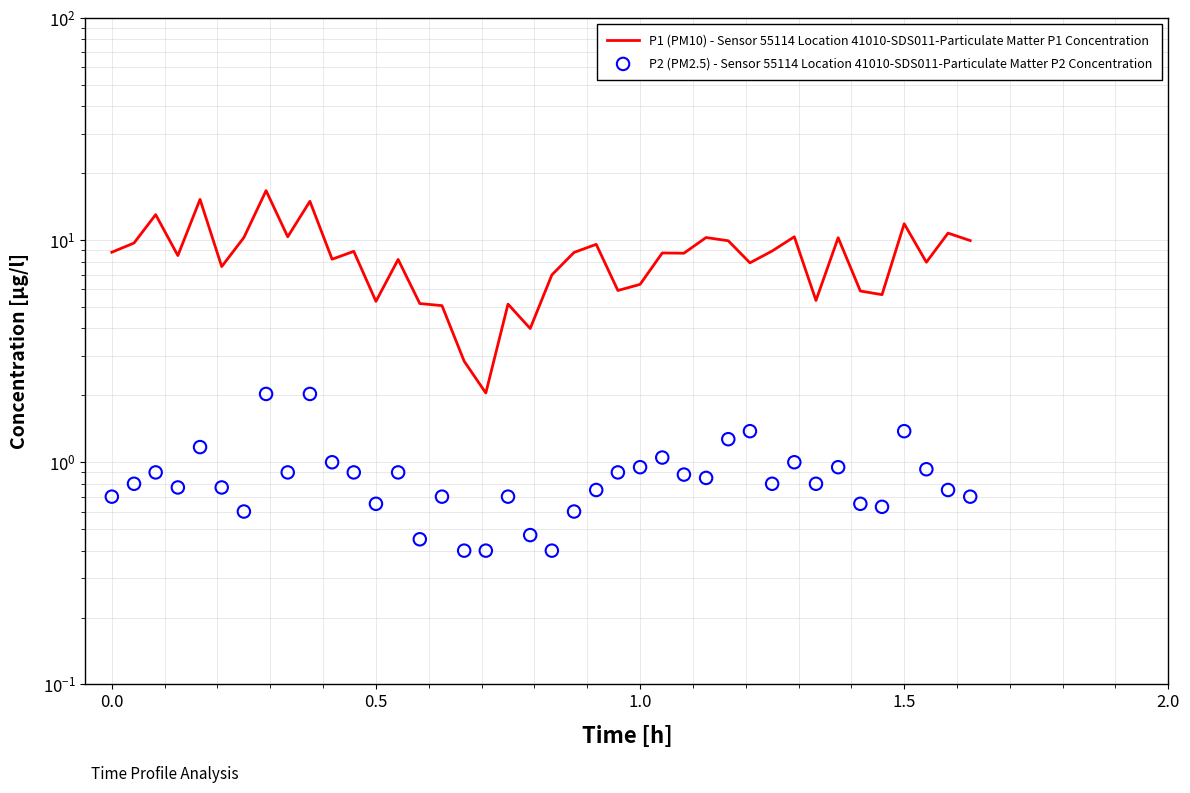

What are all the series names shown in the legend?

P1 (PM10) - Sensor 55114 Location 41010-SDS011-Particulate Matter P1 Concentration, P2 (PM2.5) - Sensor 55114 Location 41010-SDS011-Particulate Matter P2 Concentration